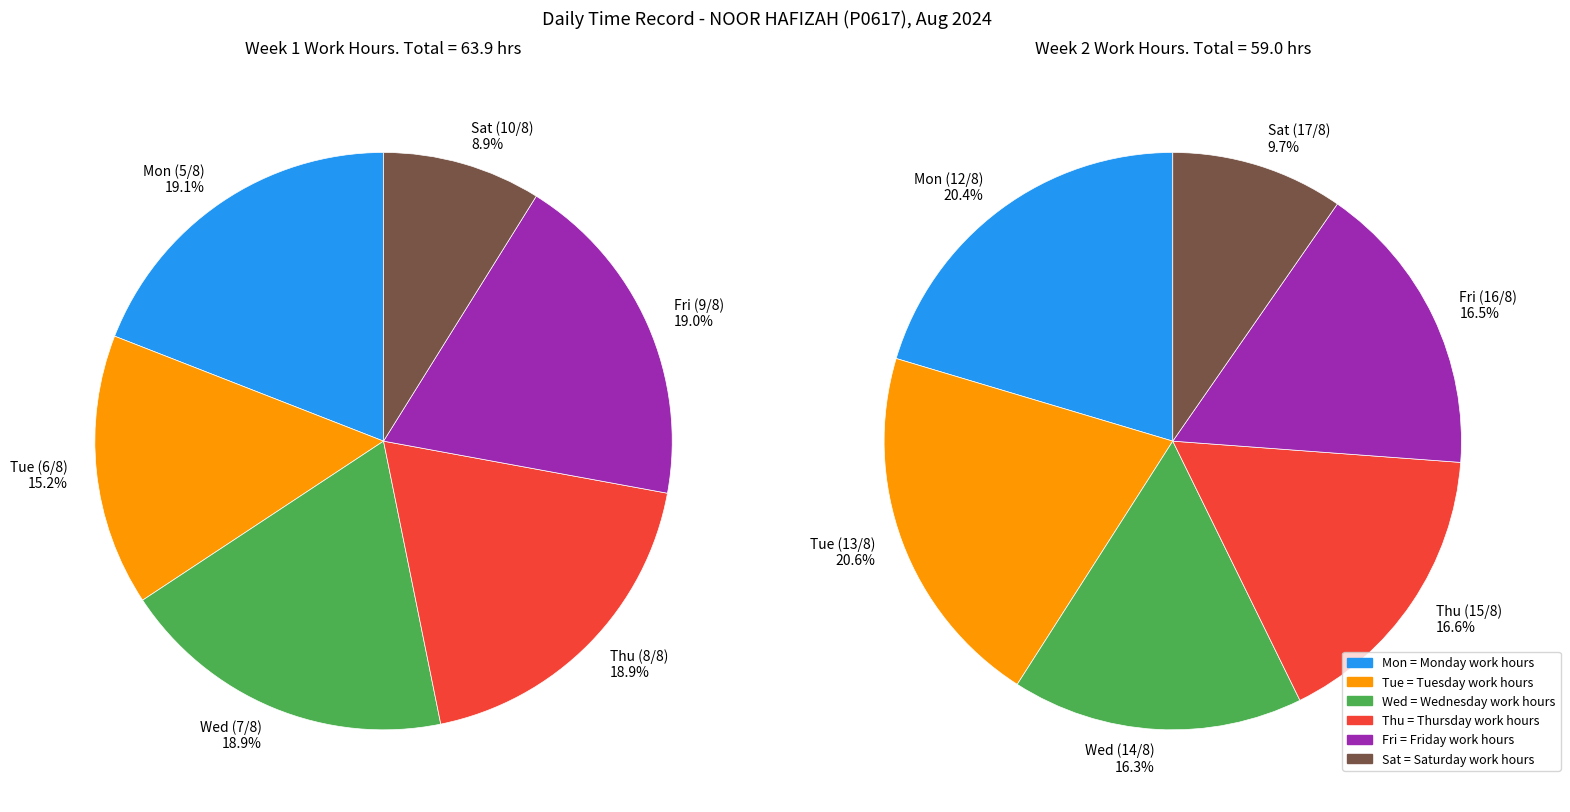

What is the smallest slice in the pie chart?

Sat_1